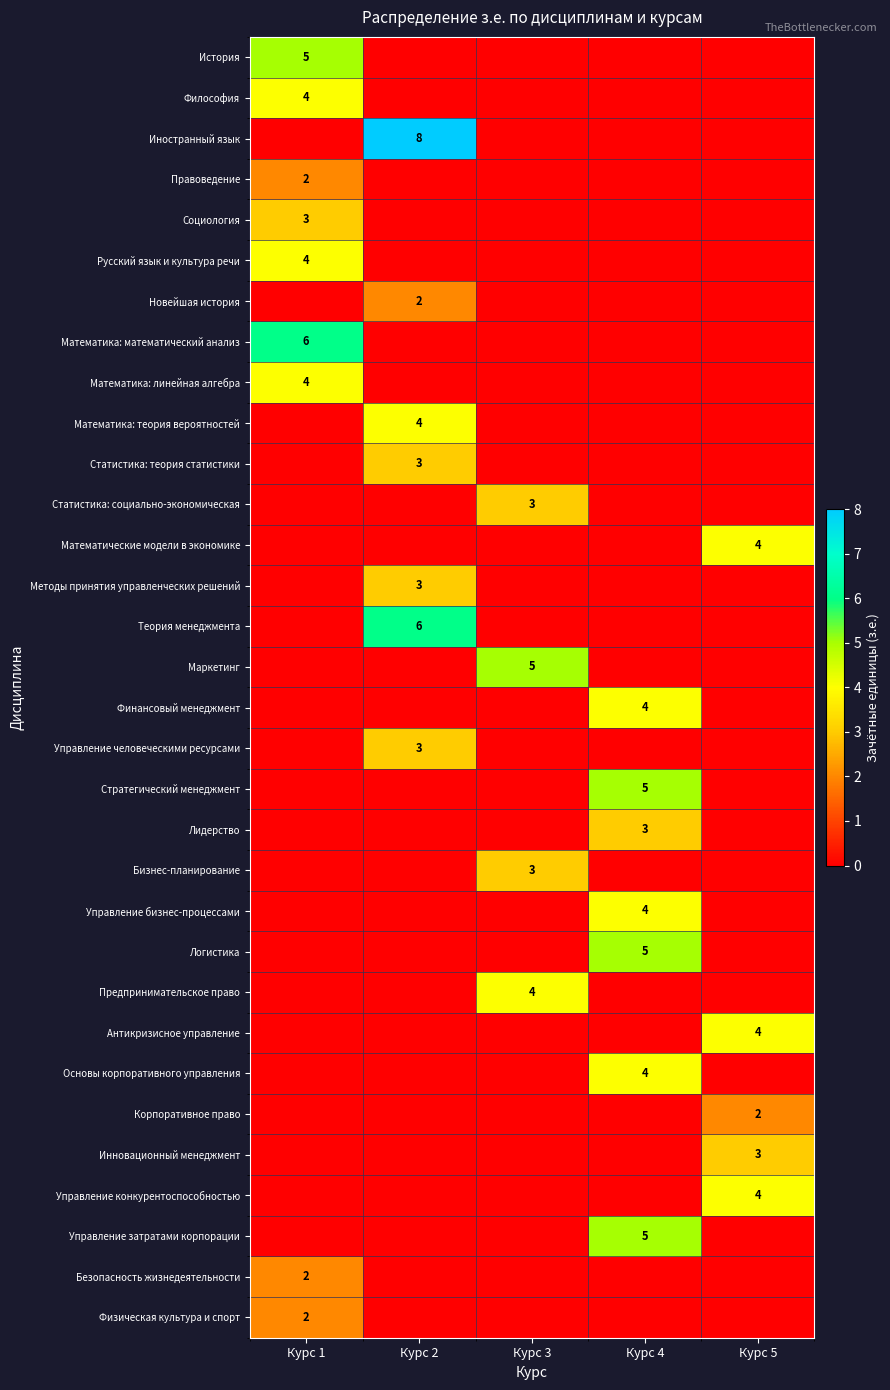

What is the total value across all series at Курс 5?

17